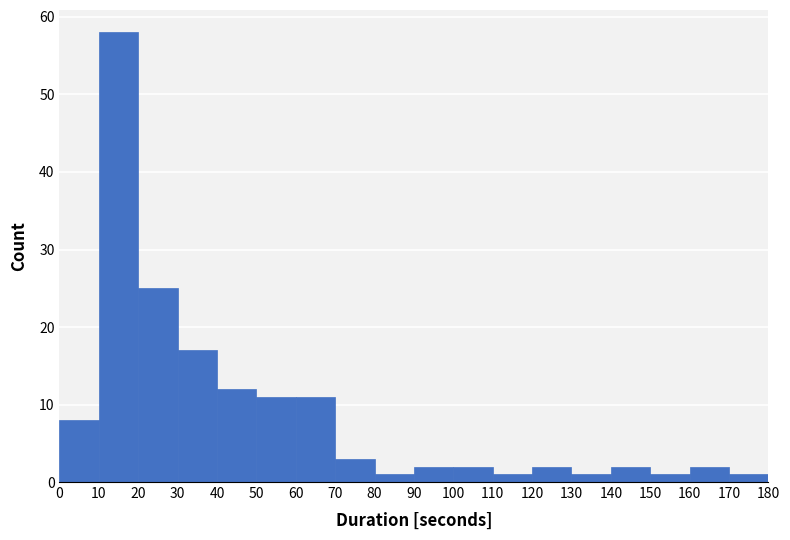

Reading left to right, list every bar in this chart as the range it spans on the x-axis followed by its height. The values are not printed on the chart, so give them approximately, as read against the axis.

0 to 10: 8
10 to 20: 58
20 to 30: 25
30 to 40: 17
40 to 50: 12
50 to 60: 11
60 to 70: 11
70 to 80: 3
80 to 90: 1
90 to 100: 2
100 to 110: 2
110 to 120: 1
120 to 130: 2
130 to 140: 1
140 to 150: 2
150 to 160: 1
160 to 170: 2
170 to 180: 1